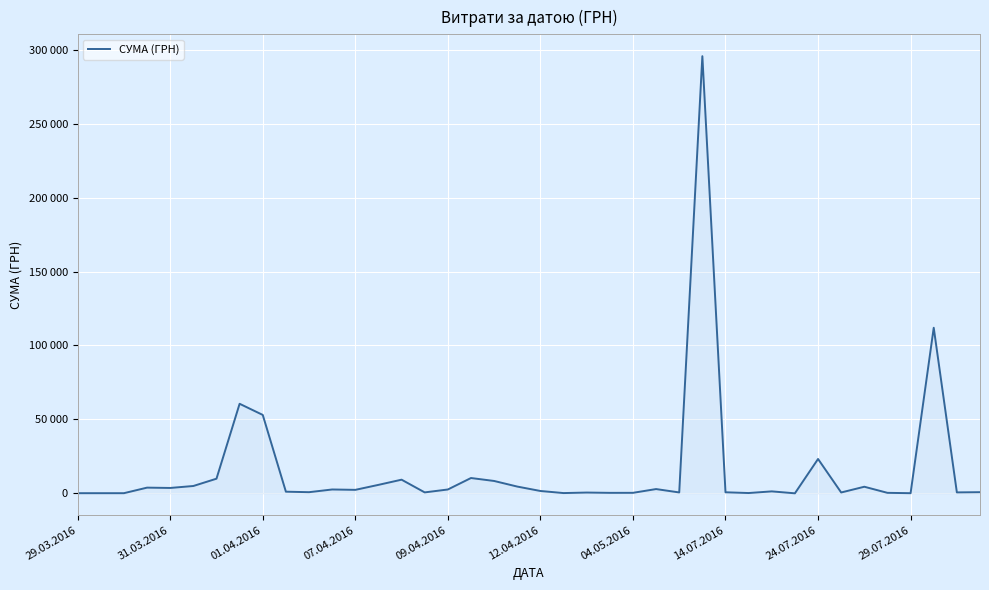

List the labels in order of value, largest first.

27, 37, 14.07.2016, 24.07.2016, 32, 17, 04.05.2016, 14, 18, 13, 12.04.2016, 19, 34, 07.04.2016, 09.04.2016, 25, 11, 16, 12, 20, 30, 29.07.2016, 39, 10, 28, 15, 38, 26, 33, 22, 24, 35, 23, 29, 21, 31.03.2016, 29.03.2016, 01.04.2016, 36, 31